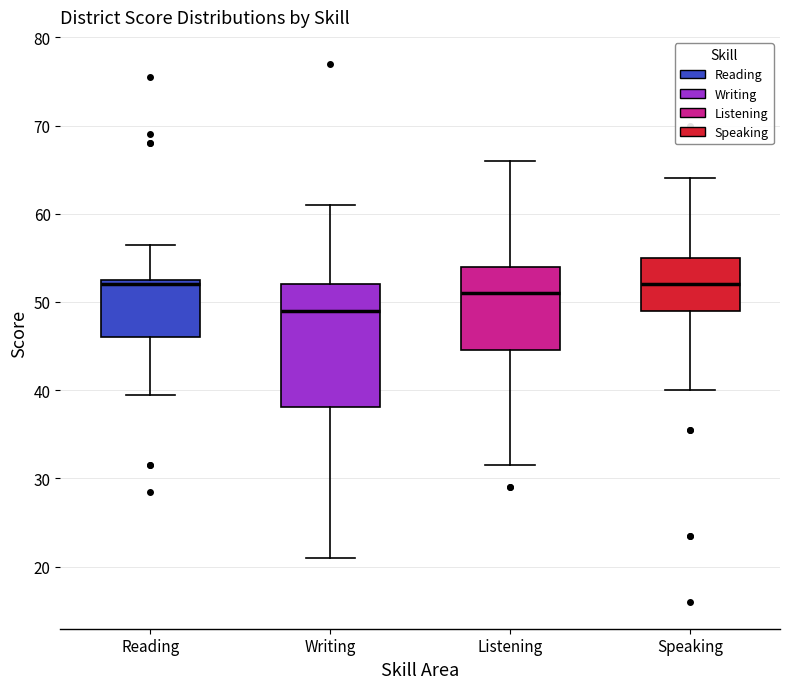

Which box is the tallest, from its lower edge to its upper edge?

Writing